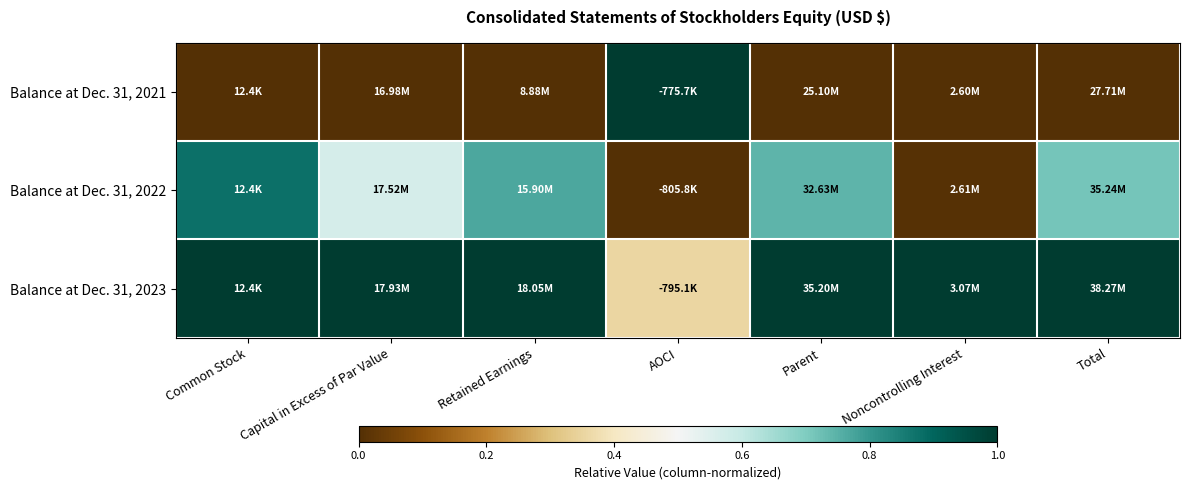

Rank the series by their average value, from highest to lowest.

Balance at Dec. 31, 2023, Balance at Dec. 31, 2022, Balance at Dec. 31, 2021